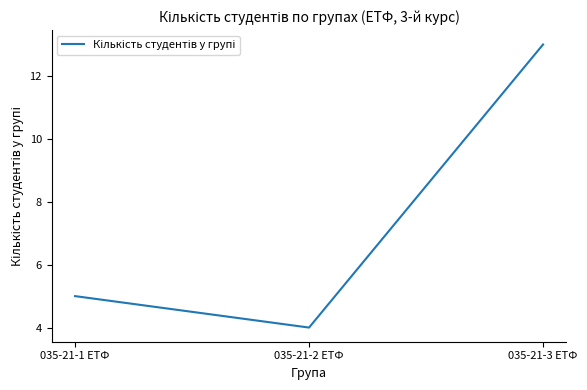

What position from the right is 035-21-1 ЕТФ?

3